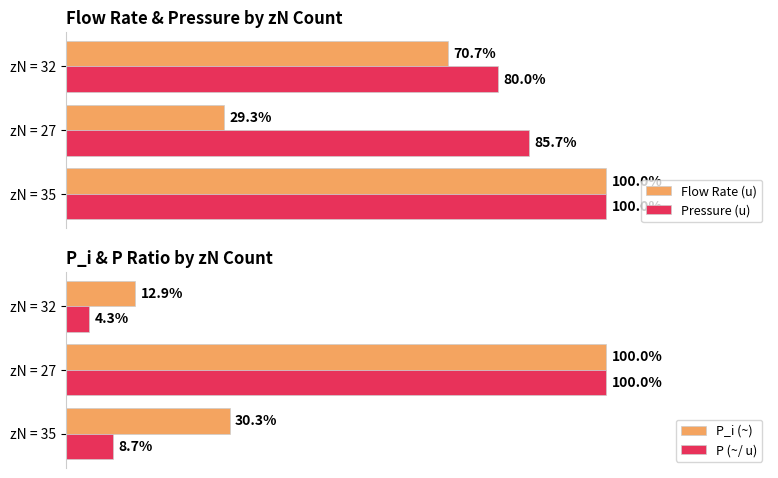

What is the average value of the Pressure (u) series?

88.6